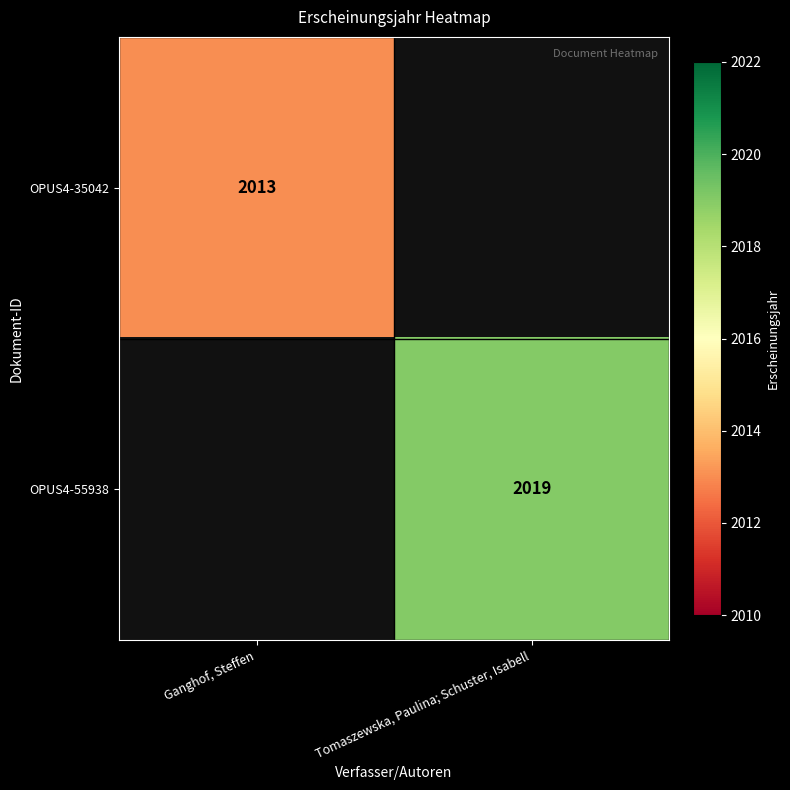

Is it true that OPUS4-55938 equals 2019 at Tomaszewska, Paulina; Schuster, Isabell?

True